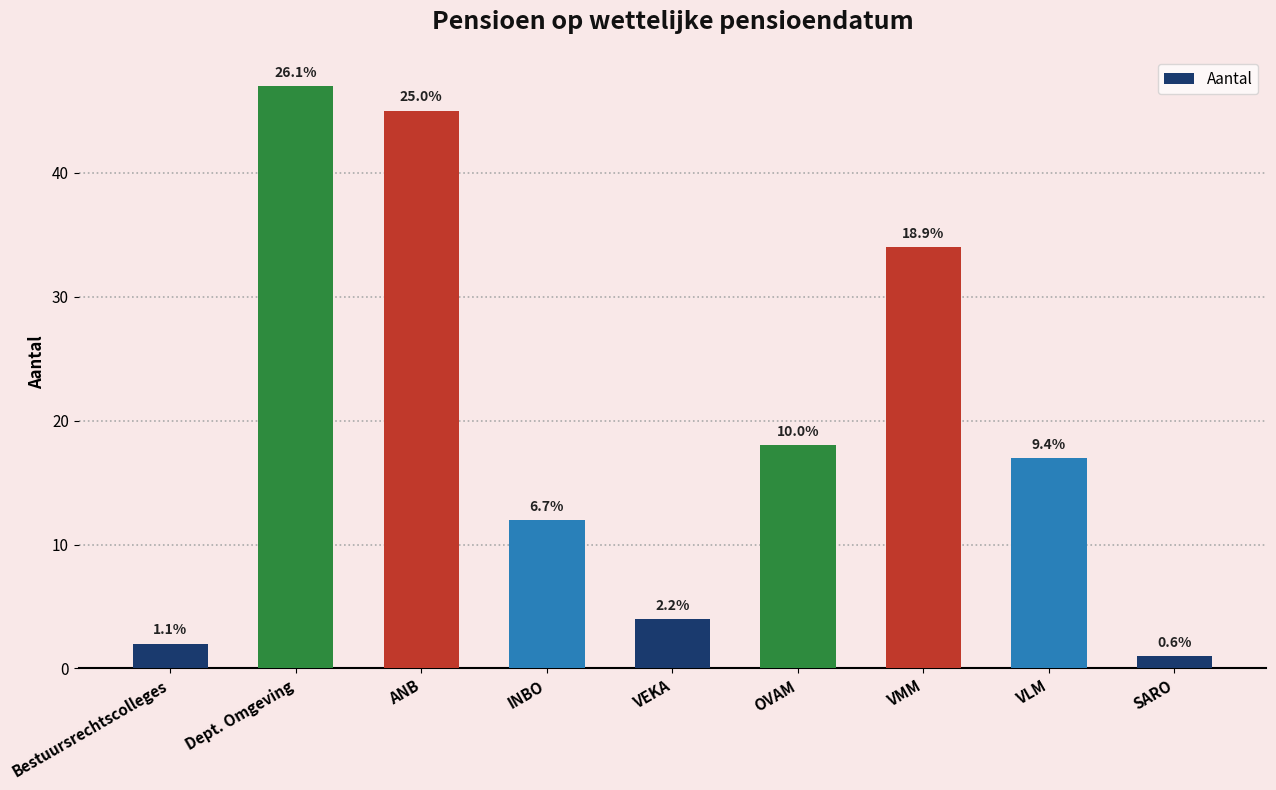

What value does the data have at ANB?

45